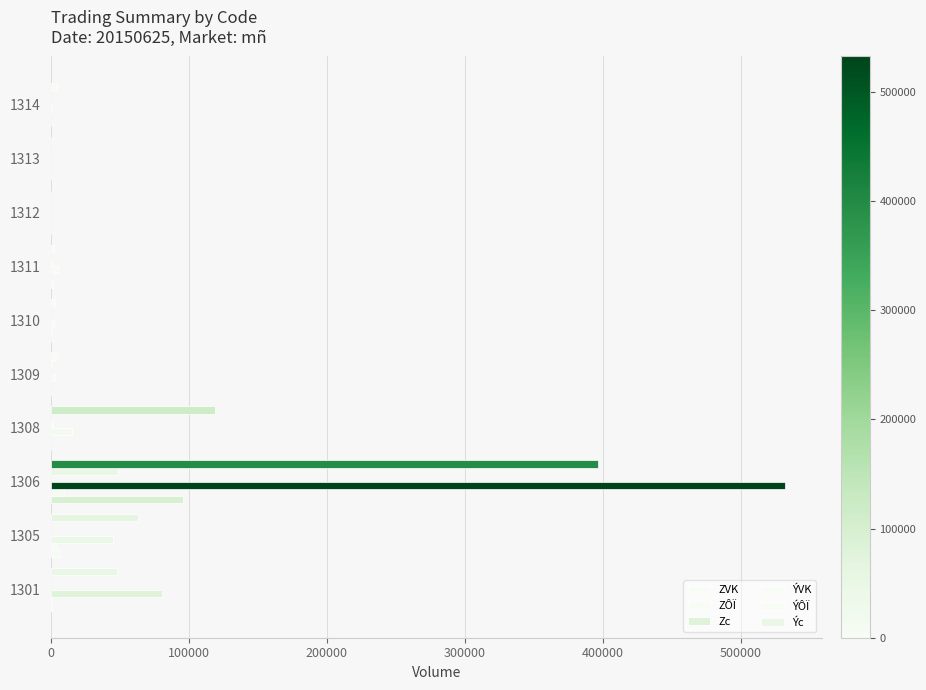

What is the difference between the second highest and minimum values in the ÝÔÏ series?

687